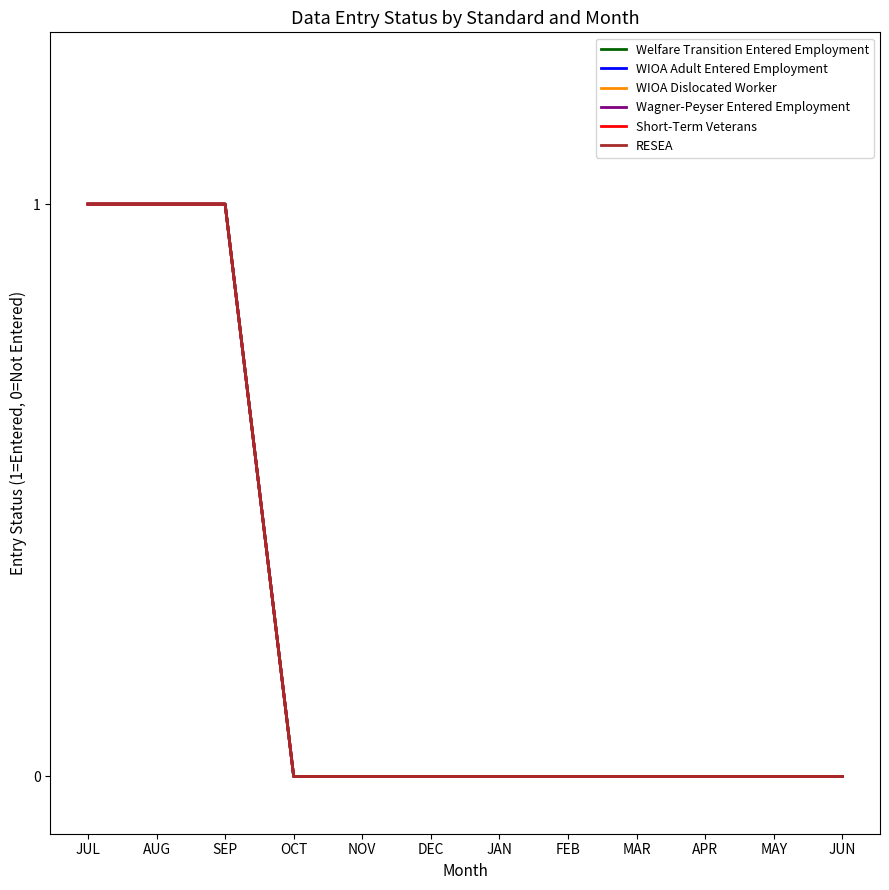

What is the sum of all Wagner-Peyser Entered Employment values?

3